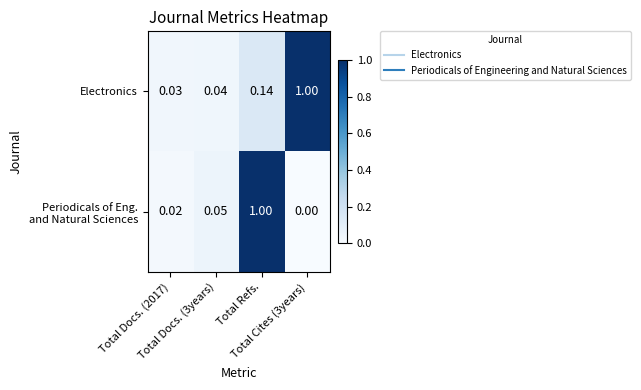

How many data points does each series have?

4